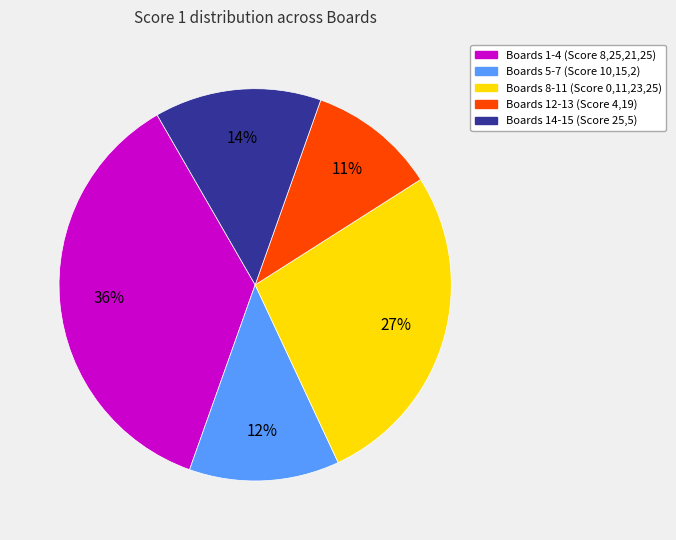

Is there a majority slice in this chart?

No